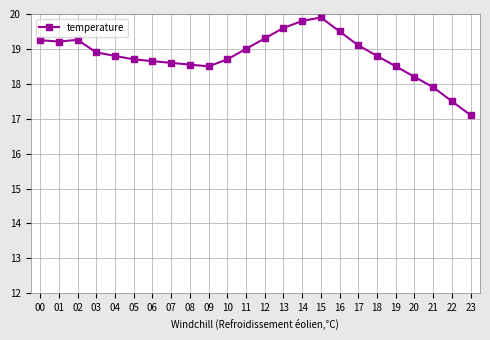

What is the value of the 18th point from the left?

19.1